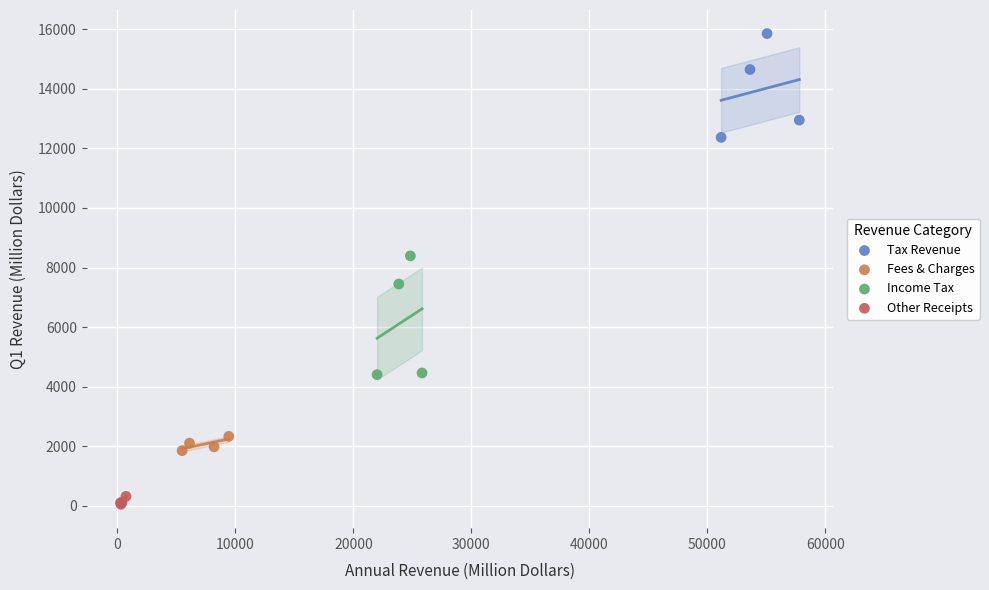

Which series contains the highest Y value?

Tax Revenue